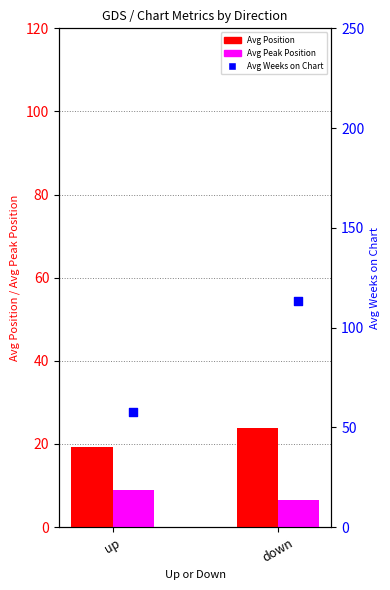

Which series has the largest total across all categories?

Avg Weeks on Chart